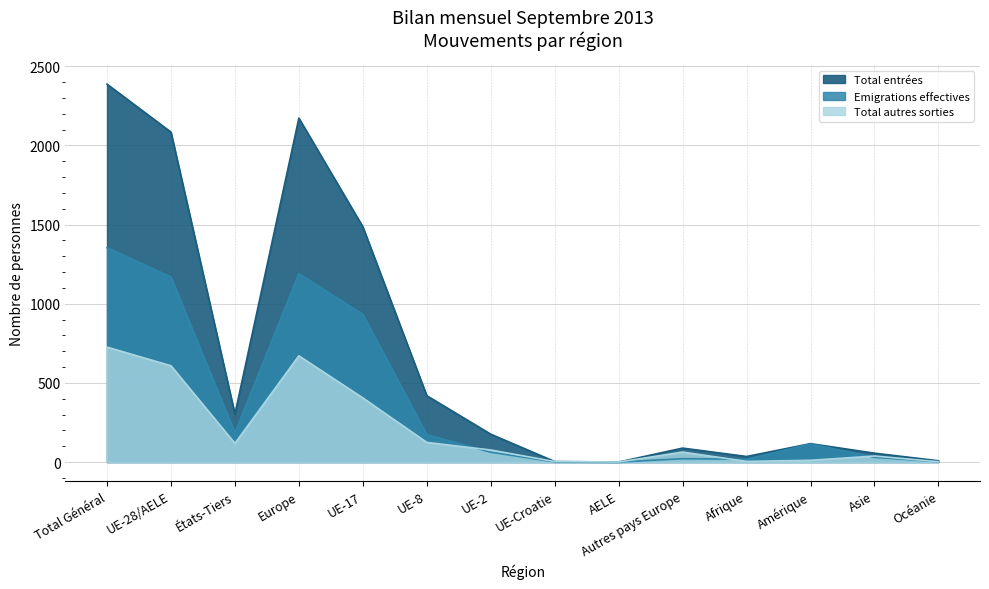

Between Afrique and Autres pays Europe, which is larger?

Autres pays Europe